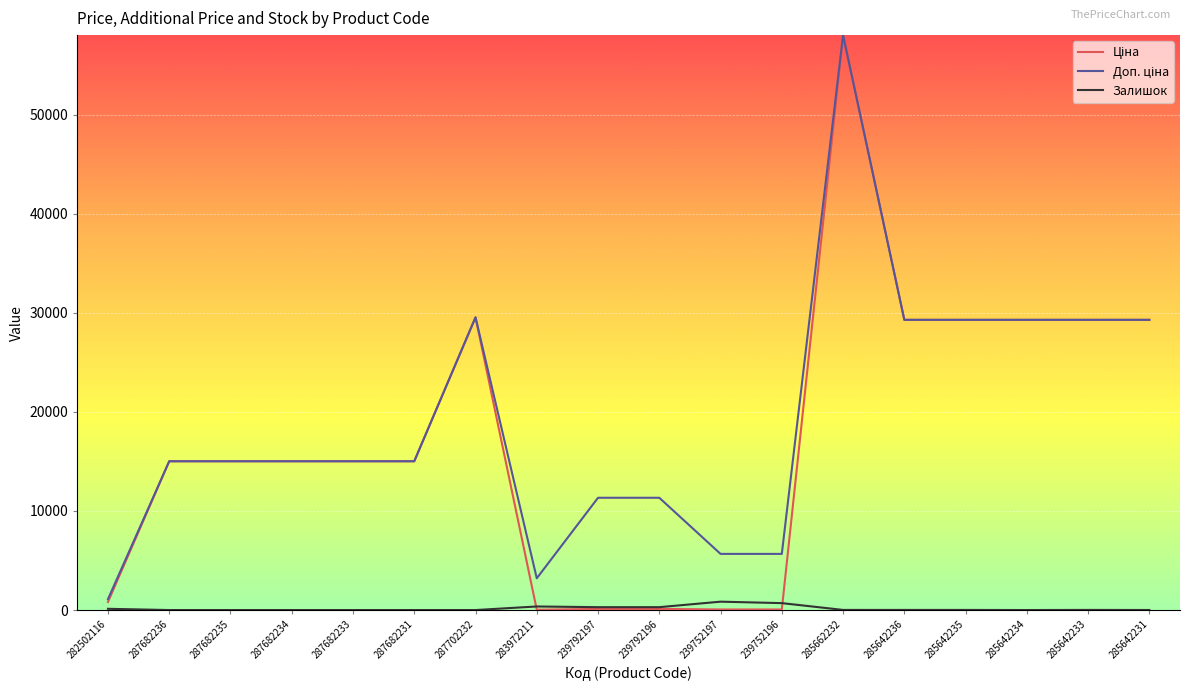

What is the spread (max minus min) of values at 285642236?

29283.9